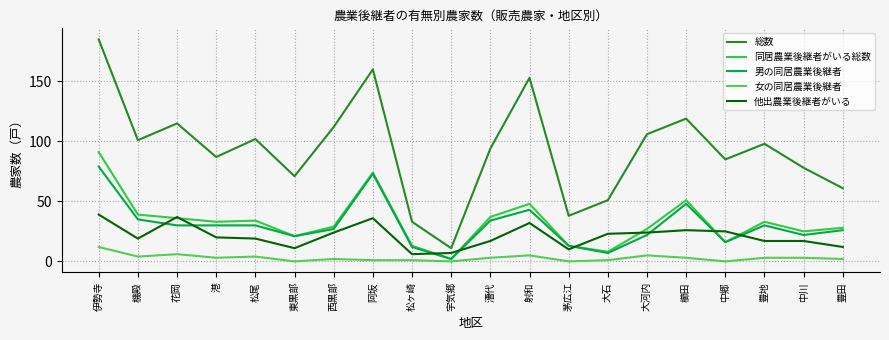

True or false: 女の同居農業後継者 and 総数 cross at least once.

False